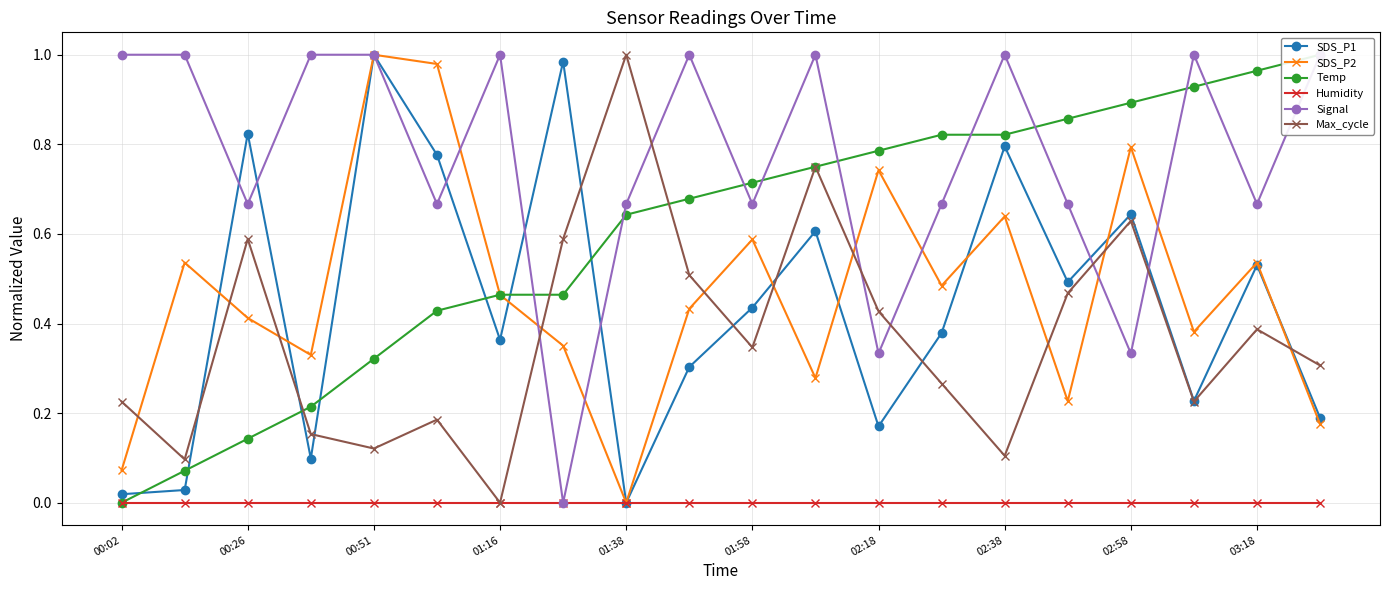

Where is the first local maximum for Max_cycle?

00:26